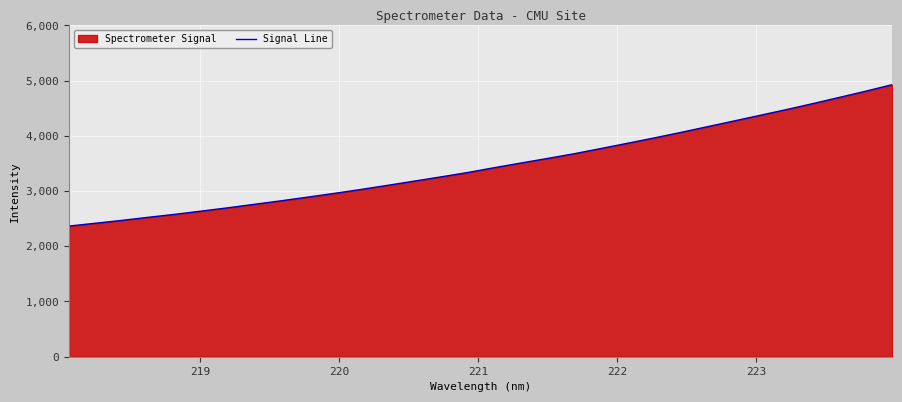

What is the difference between the maximum and minimum values?

2559.7